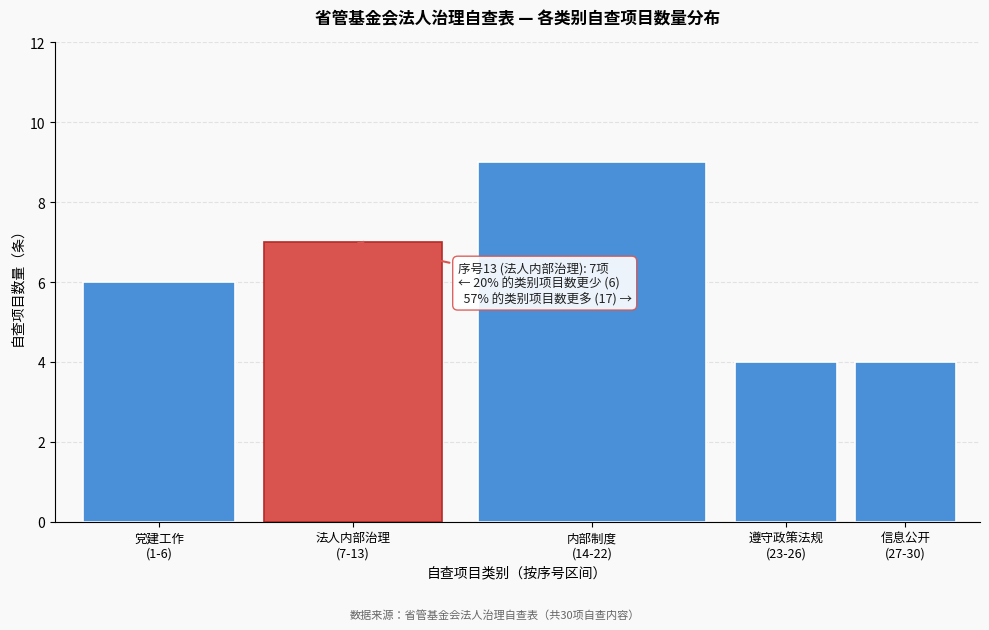

Reading right to left, extract all data points from this chart.

4	4	9	7	6